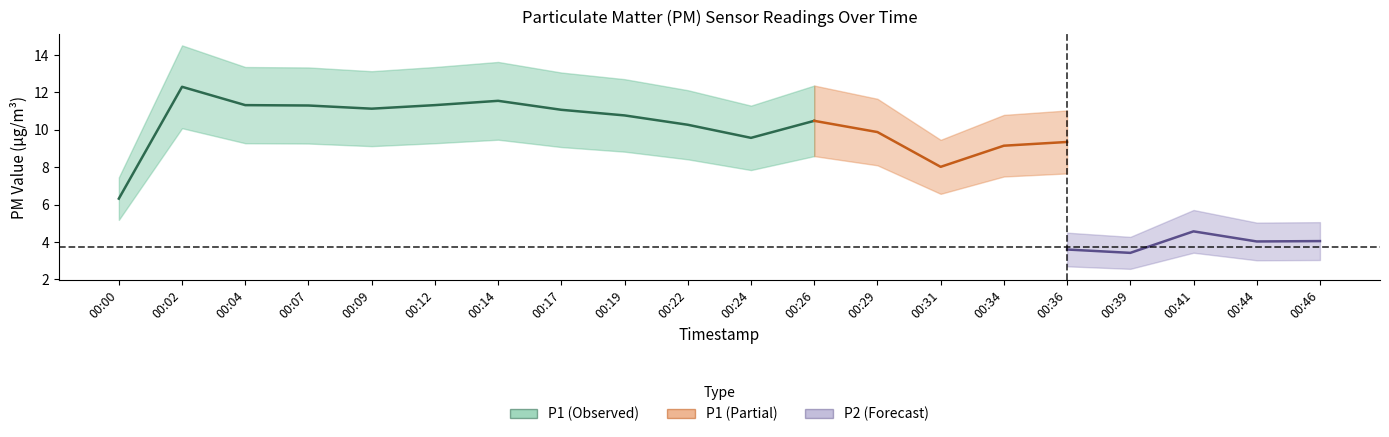

Rank the series by their average value, from lowest to highest.

P2, P1